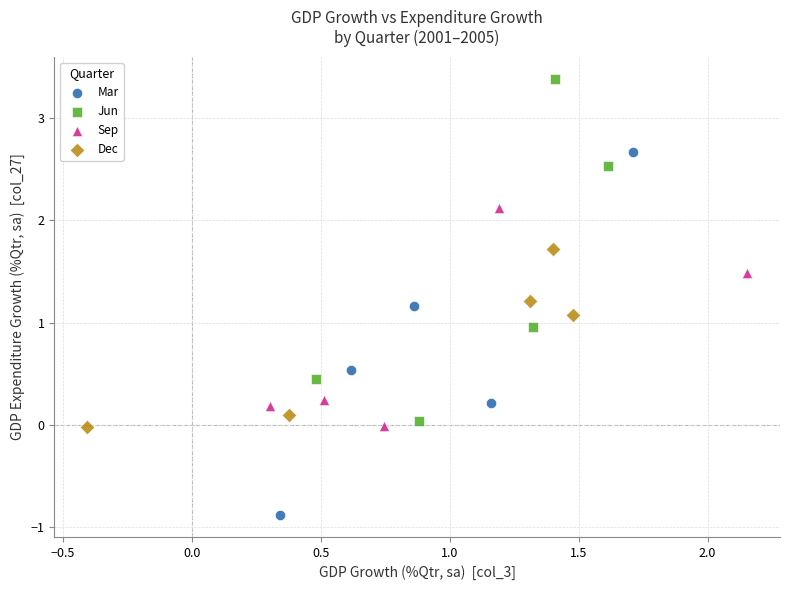

Which series contains the highest Y value?

Jun